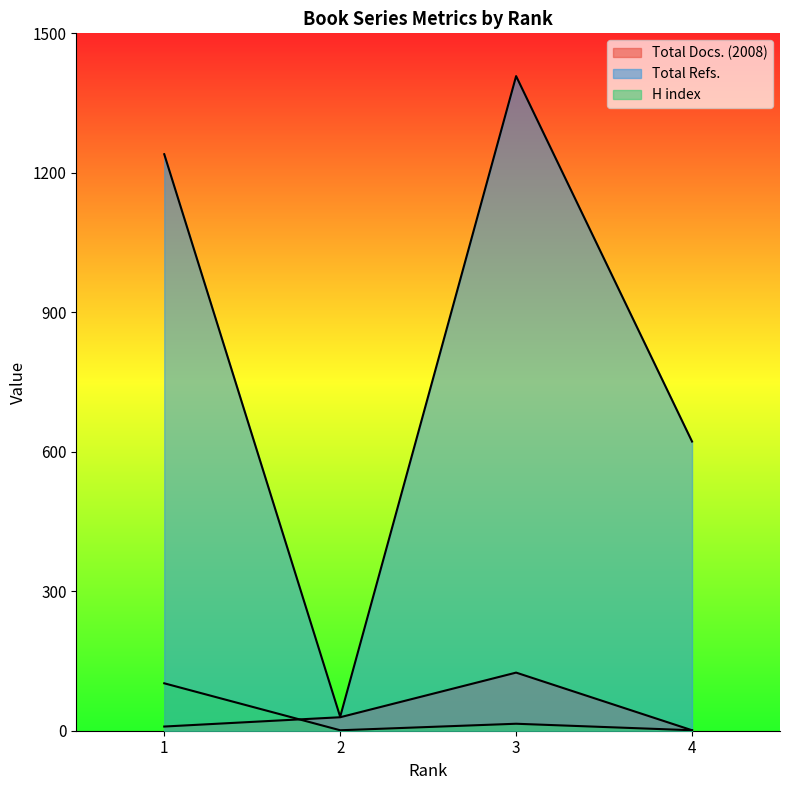

At 1, list the series in order from largest to smallest.

Total Refs., H index, Total Docs. (2008)